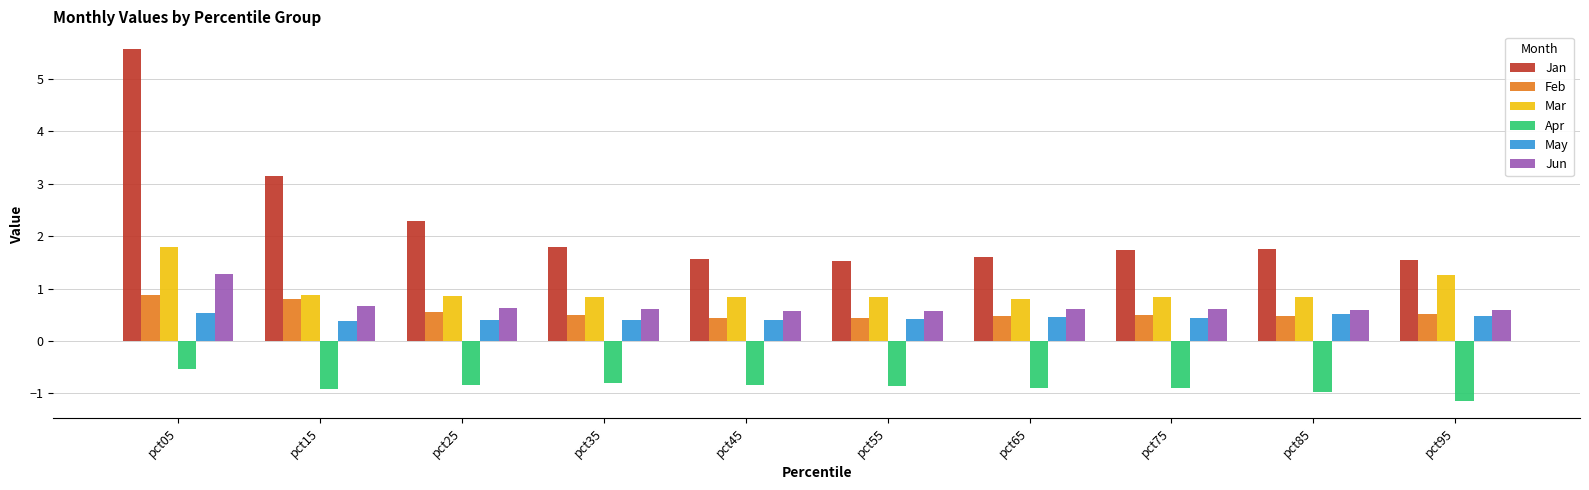

What is the sum of the Jan values at pct95 and pct45?

3.1